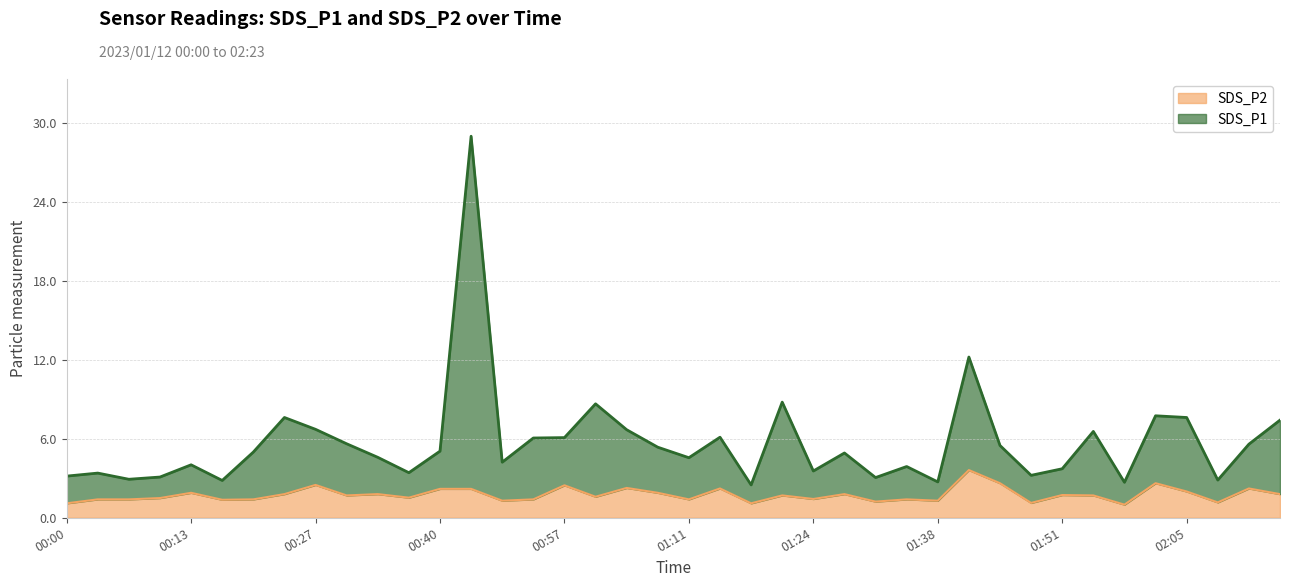

What is the difference between the second highest and second lowest values in the SDS_P1 series?

9.5